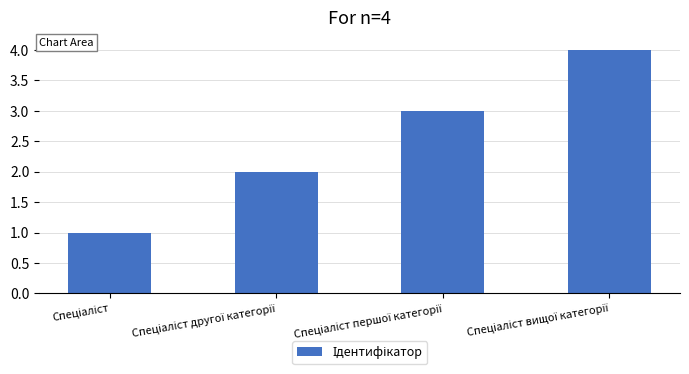

What is the difference between the maximum and minimum values?

3